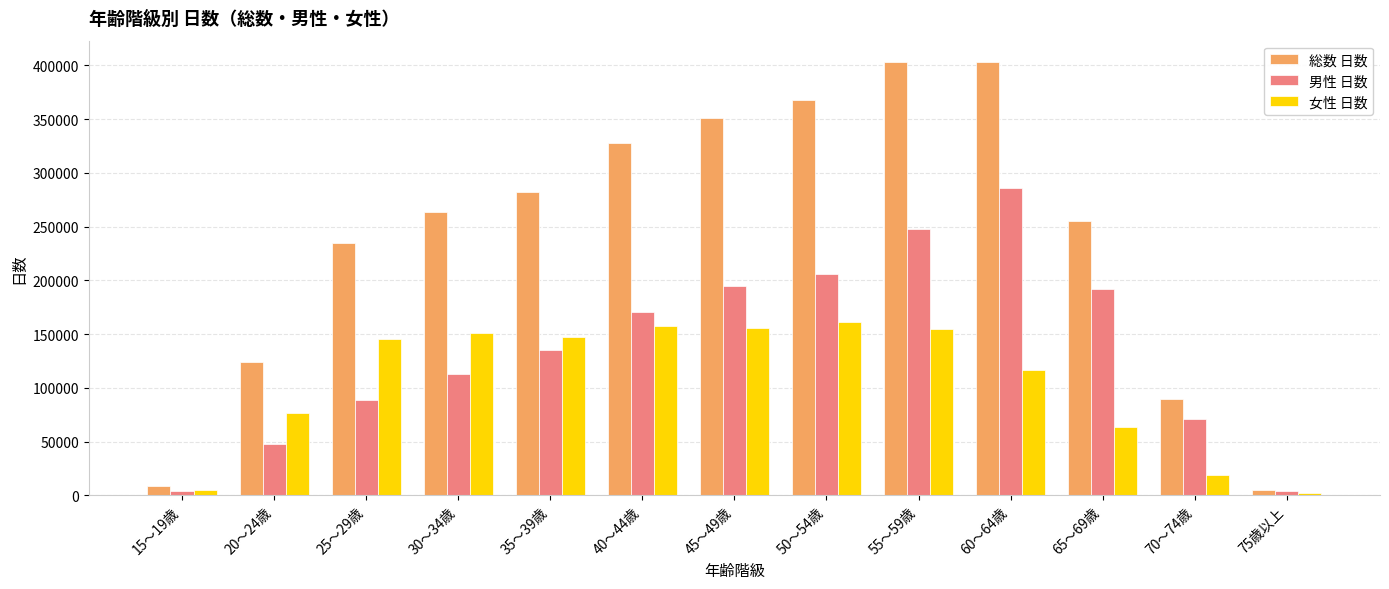

What position from the right is 50～54歳?

6